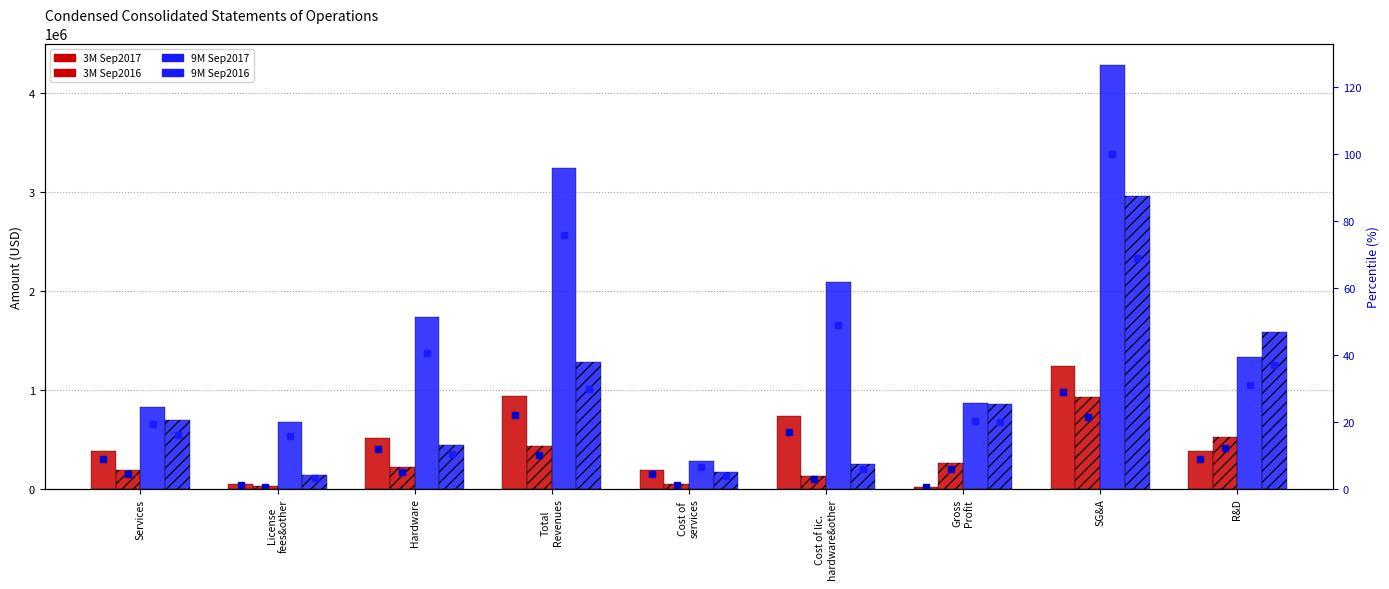

What is the total value across all series at Cost of lic. hardware&other?

3203811